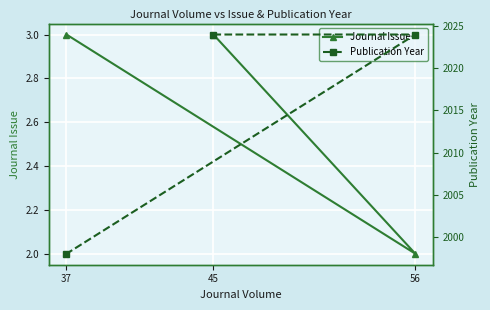

Reading left to right, list all the values displayed in this chart.

Journal Issue: 45=3	56=2	37=3
Publication Year: 45=2024	56=2024	37=1998